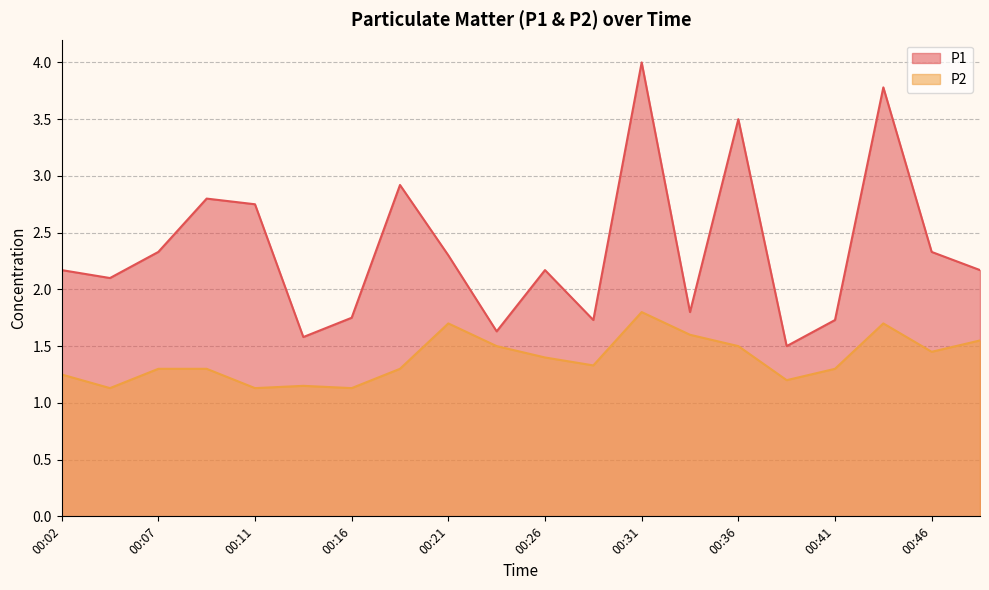

How many lines are shown in the chart?

2